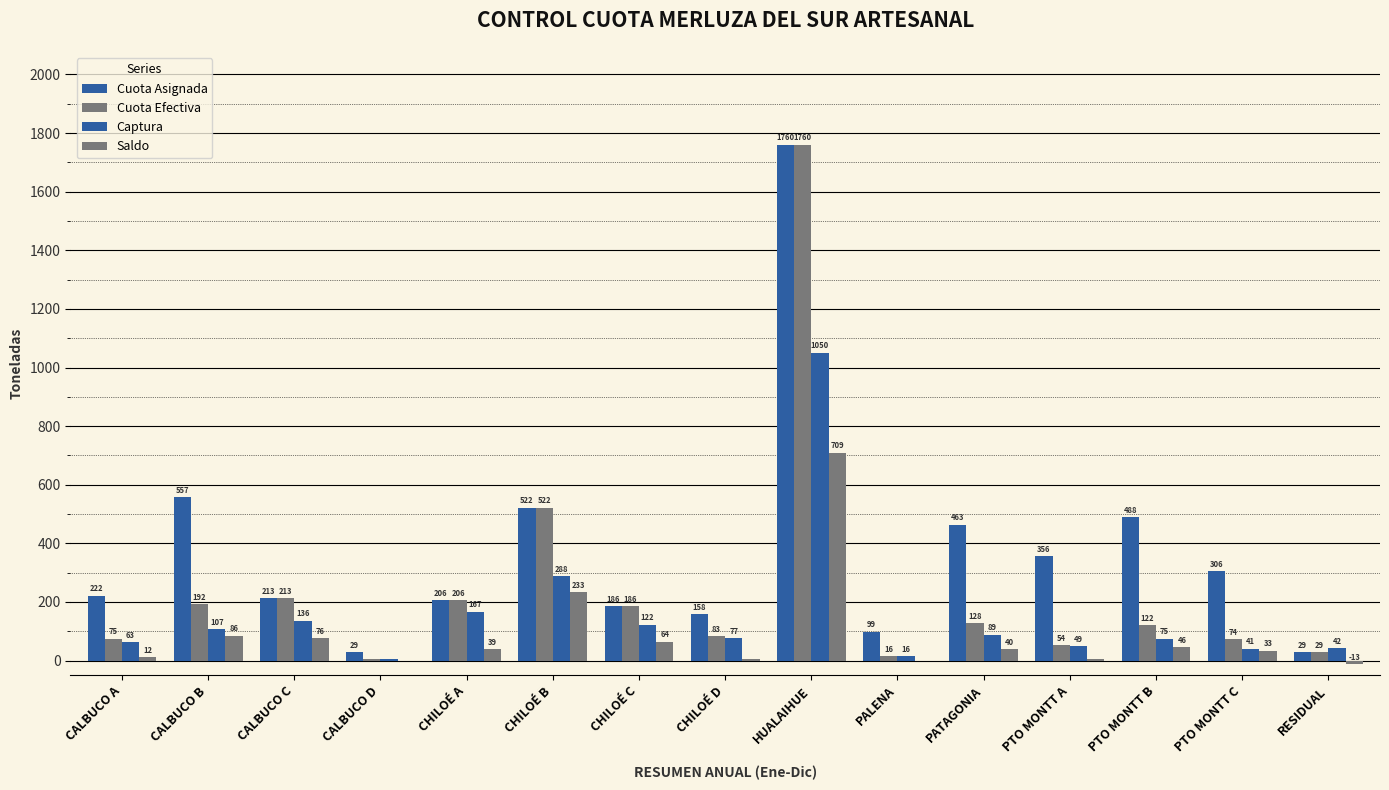

List the series in order of their peak value, lowest first.

Saldo, Captura, Cuota Asignada, Cuota Efectiva